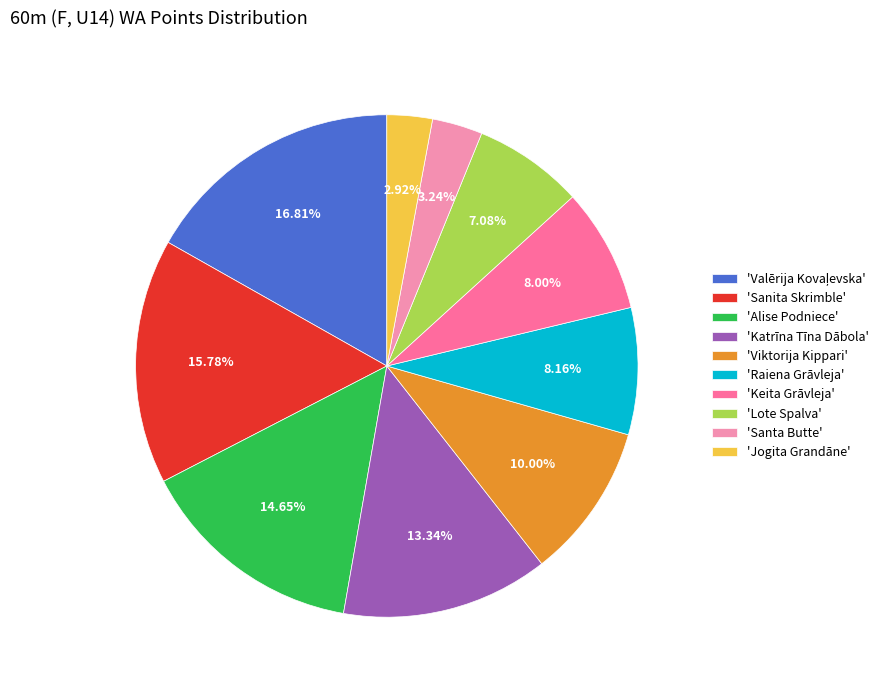

How many segments does this pie chart have?

10